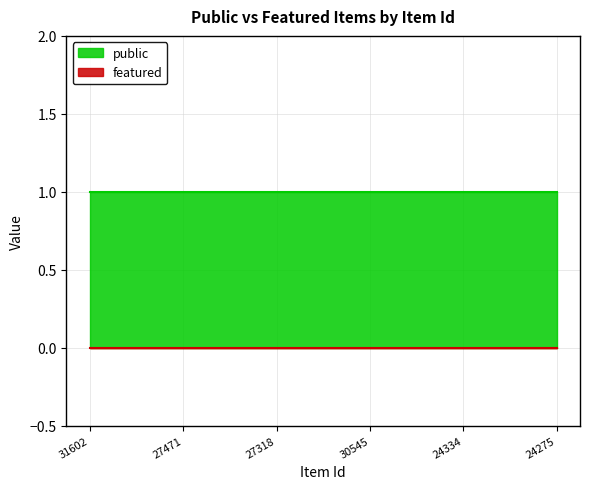

True or false: public and featured intersect in this chart.

False